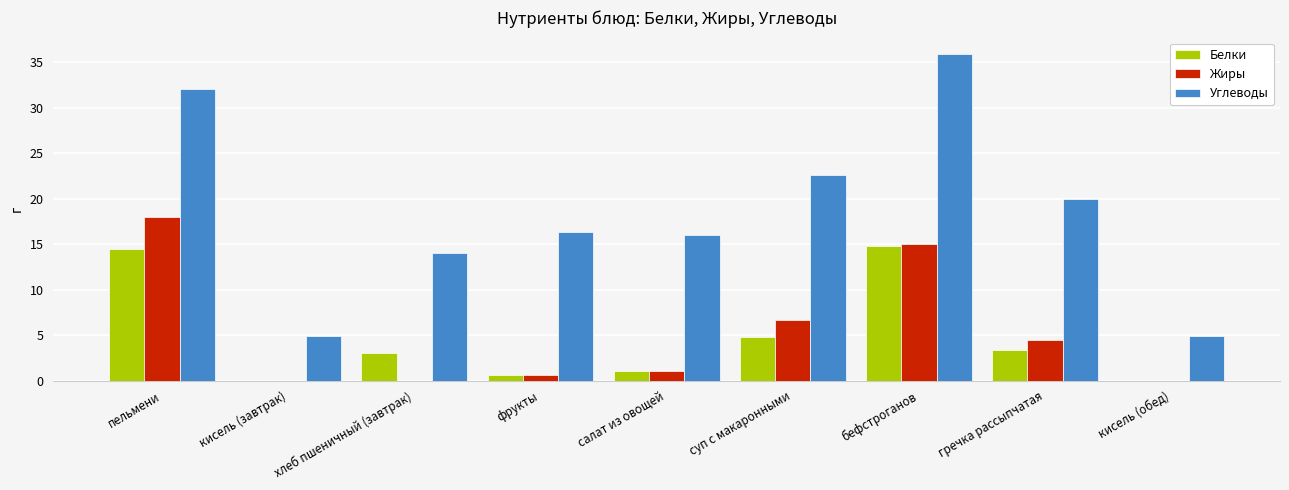

Is it true that Углеводы equals 32.0 at пельмени?

True